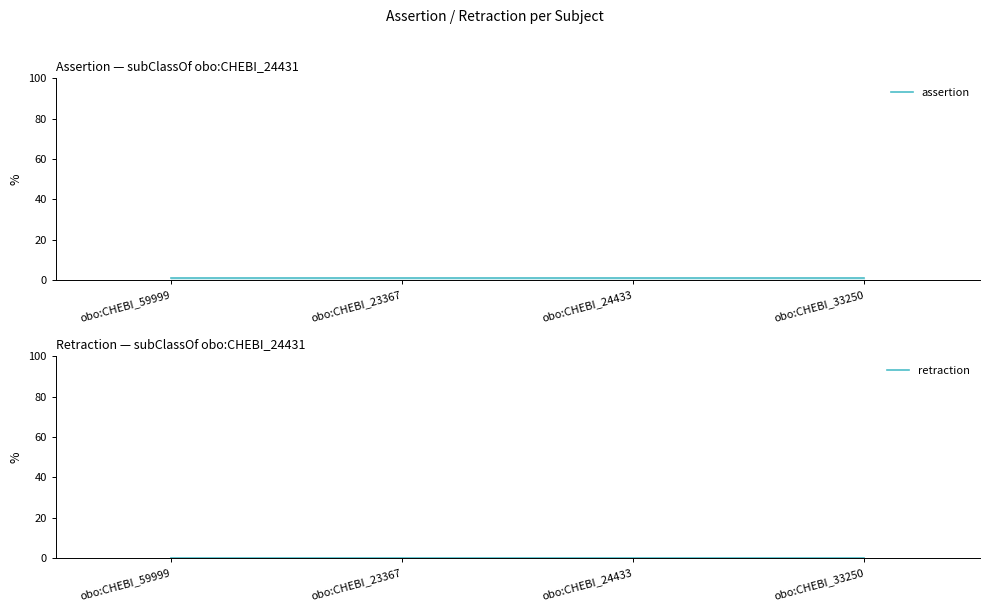

At which category does the chart reach its peak across all series?

obo:CHEBI_59999